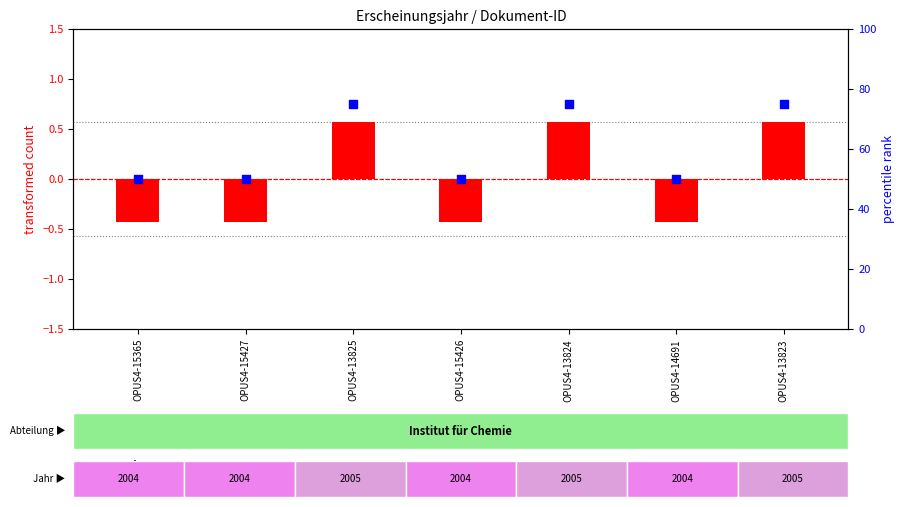

Is the value of percentile rank within the sample at OPUS4-13823 greater than the value of transformed count at OPUS4-13825?

Yes